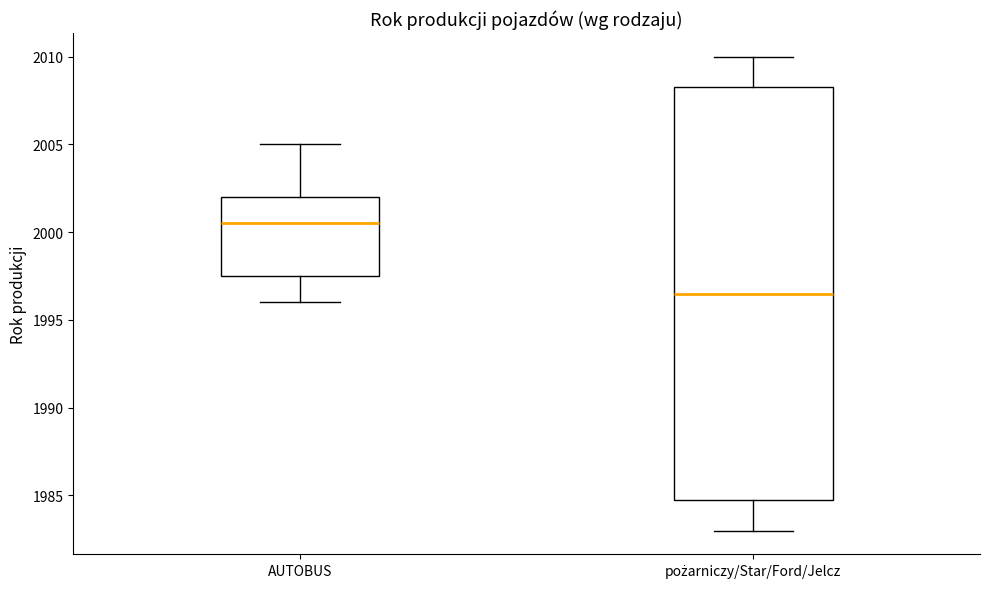

Which box's median line is the lowest?

pożarniczy/Star/Ford/Jelcz